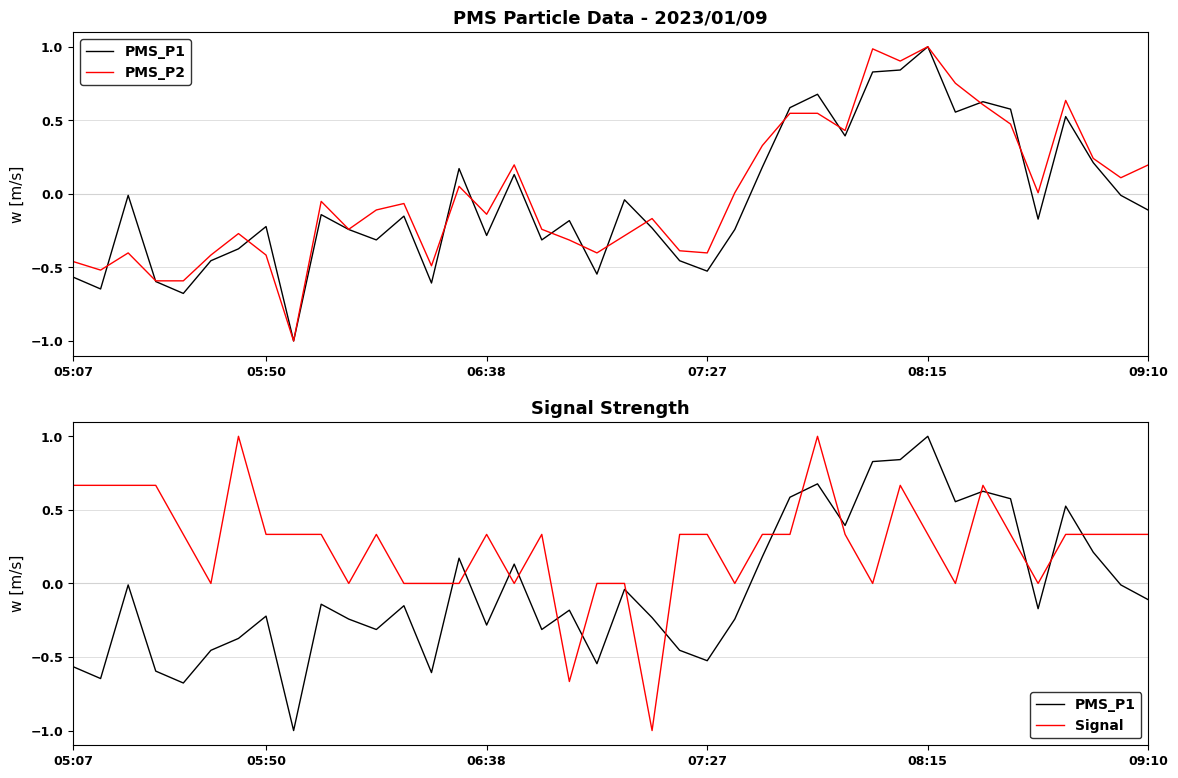

What is the smallest value displayed?

-1.0